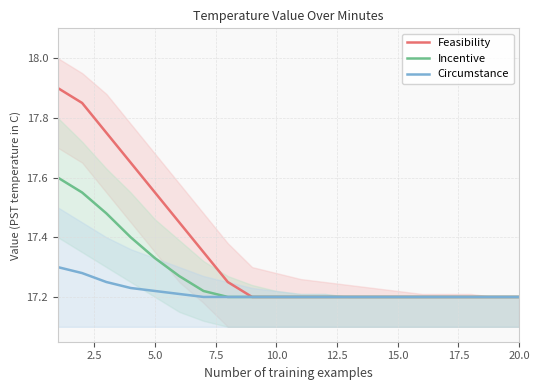

What is the maximum value for Incentive?

17.6